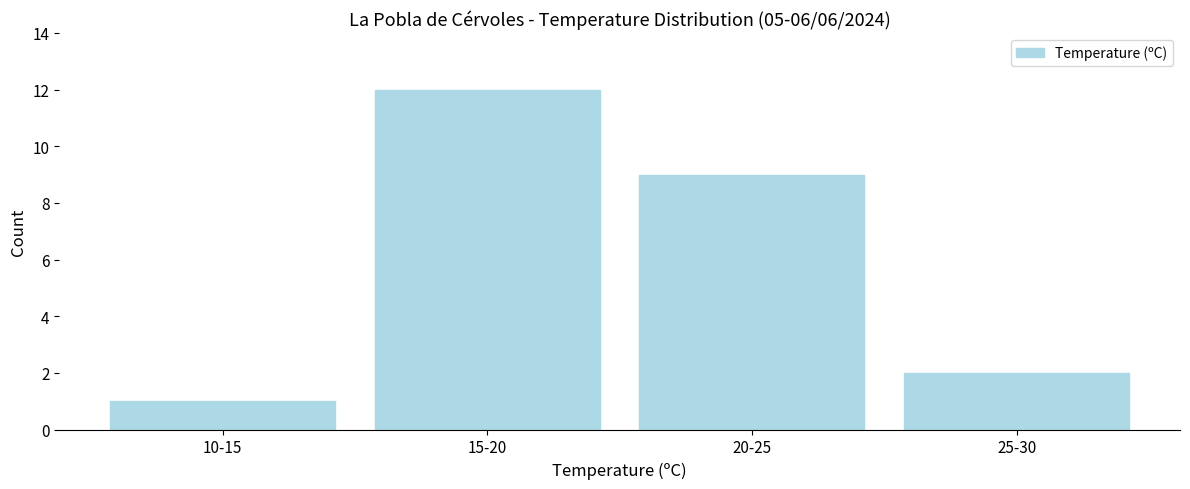

Reading left to right, extract all data points from this chart.

1	12	9	2